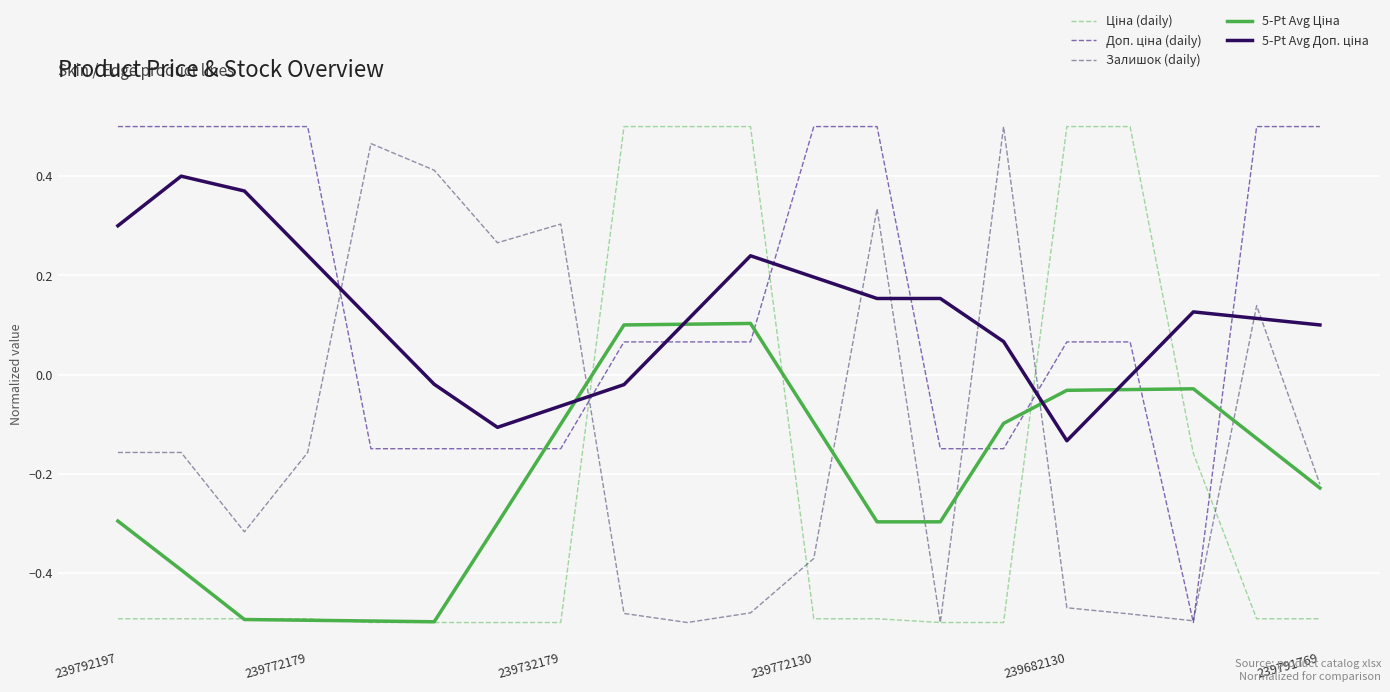

What is the spread (max minus min) of values at 239772179?

1.0